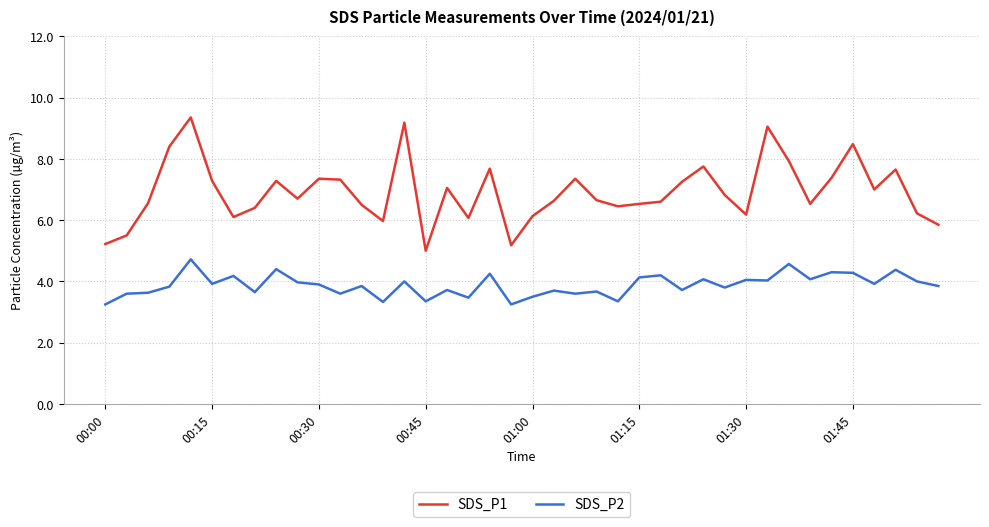

List the series in order of their peak value, lowest first.

SDS_P2, SDS_P1